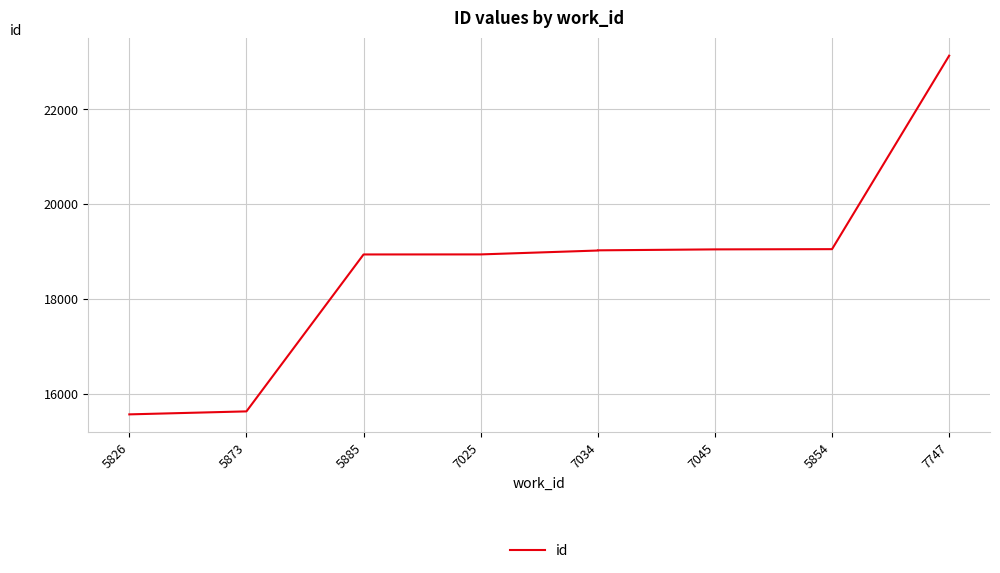

What is the label of the 1st point from the left?

5826